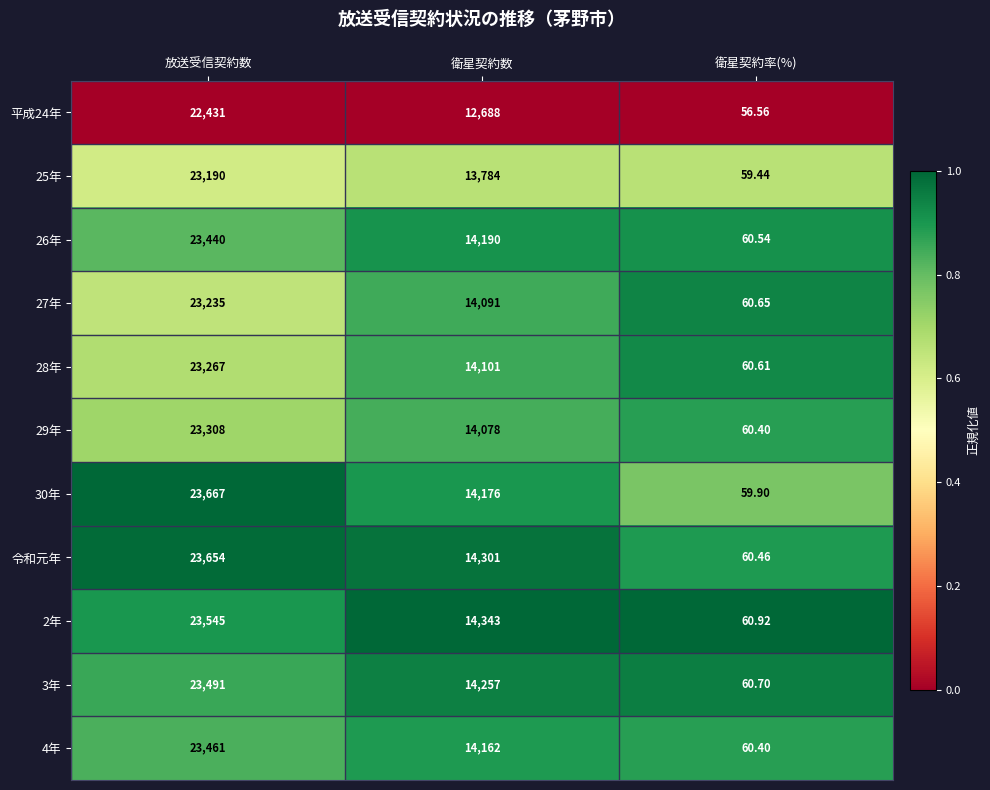

Which category has the highest value in the 26年 series?

放送受信契約数